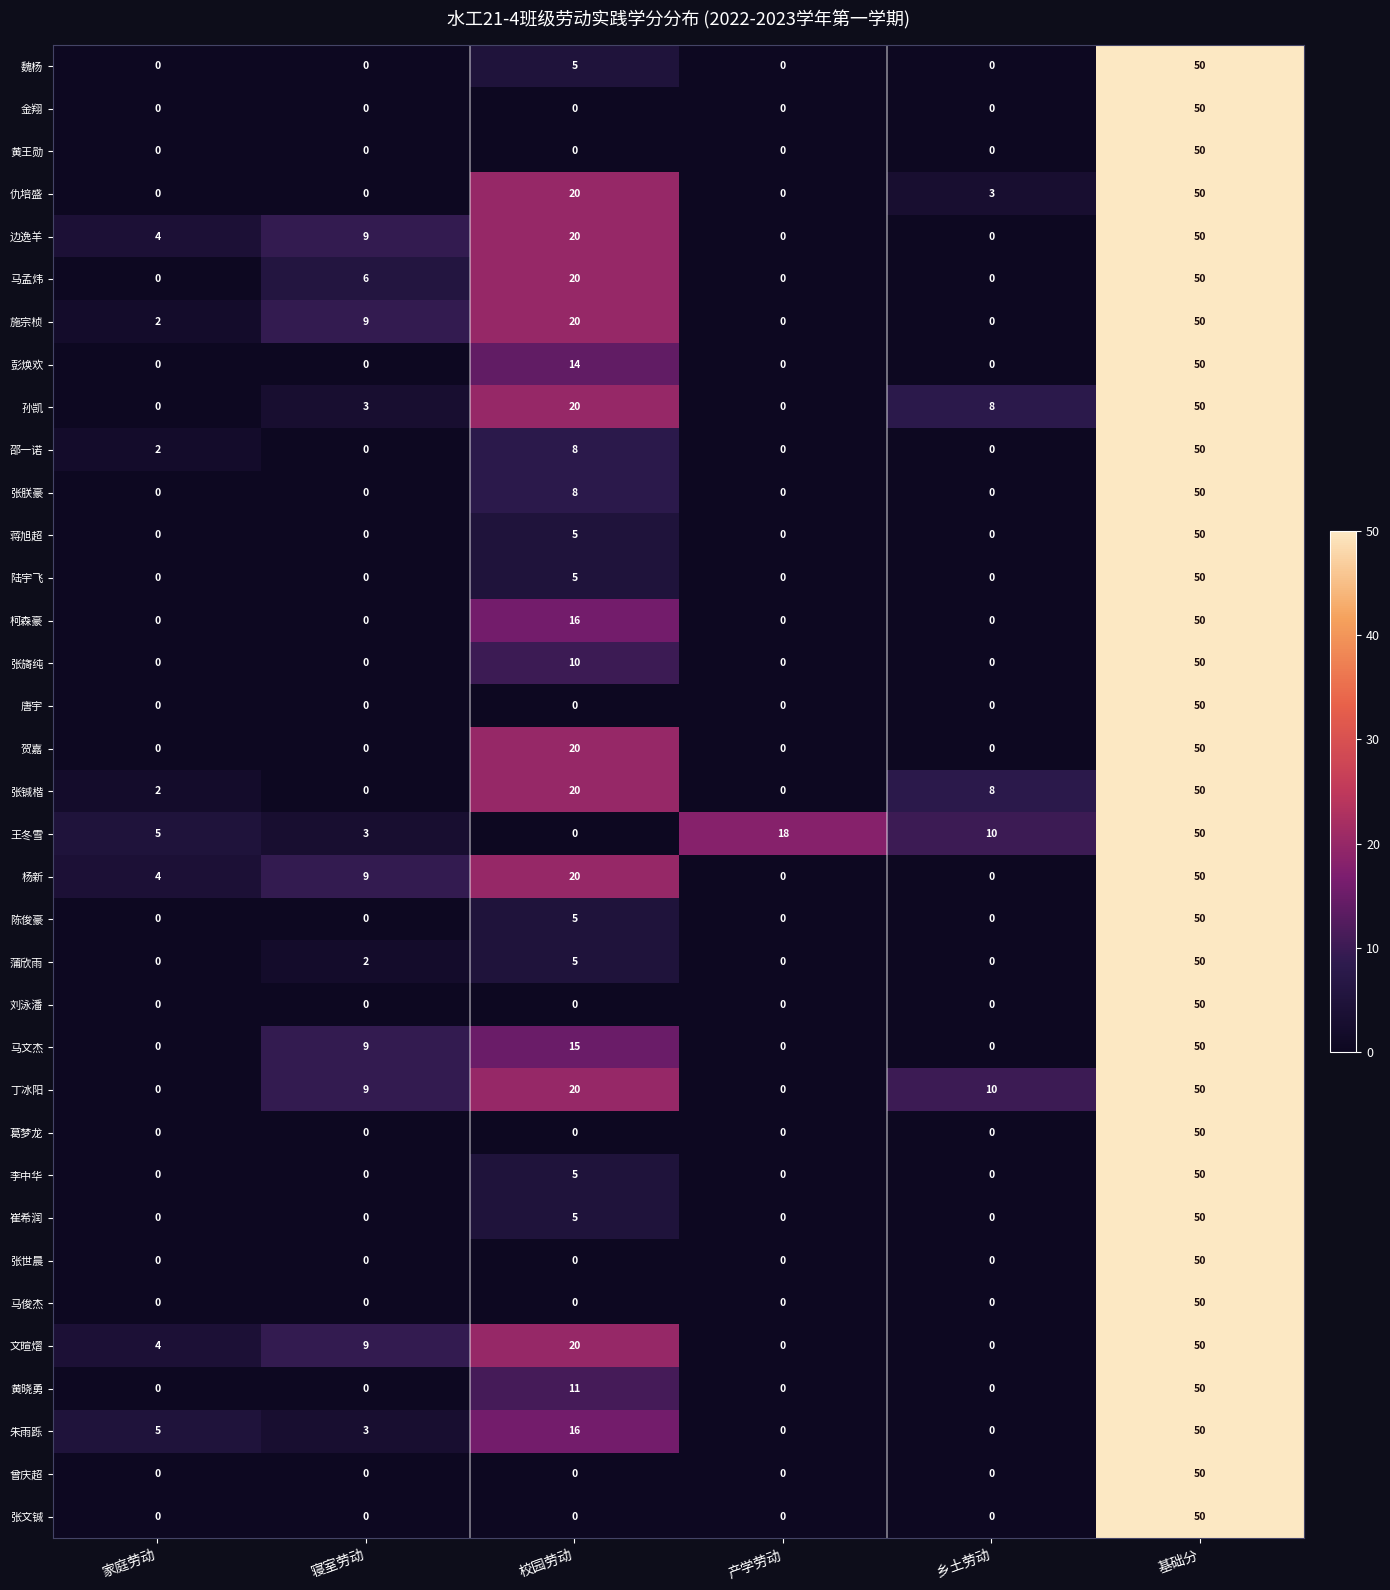

What is the maximum value shown in the chart?

50